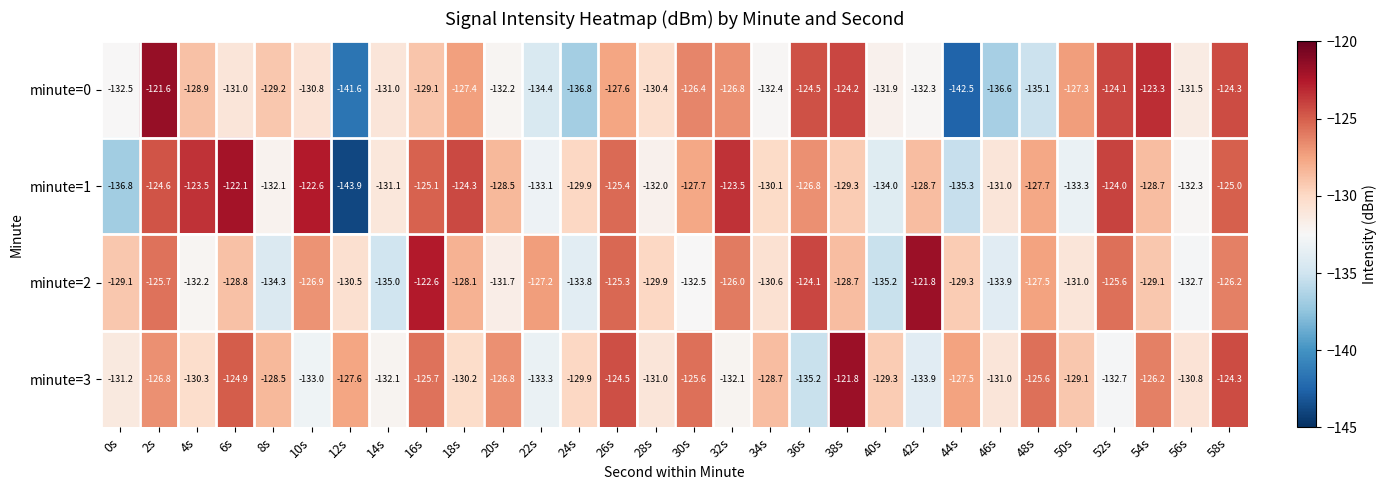

Rank the series at 18s from lowest to highest value.

minute=3, minute=2, minute=0, minute=1